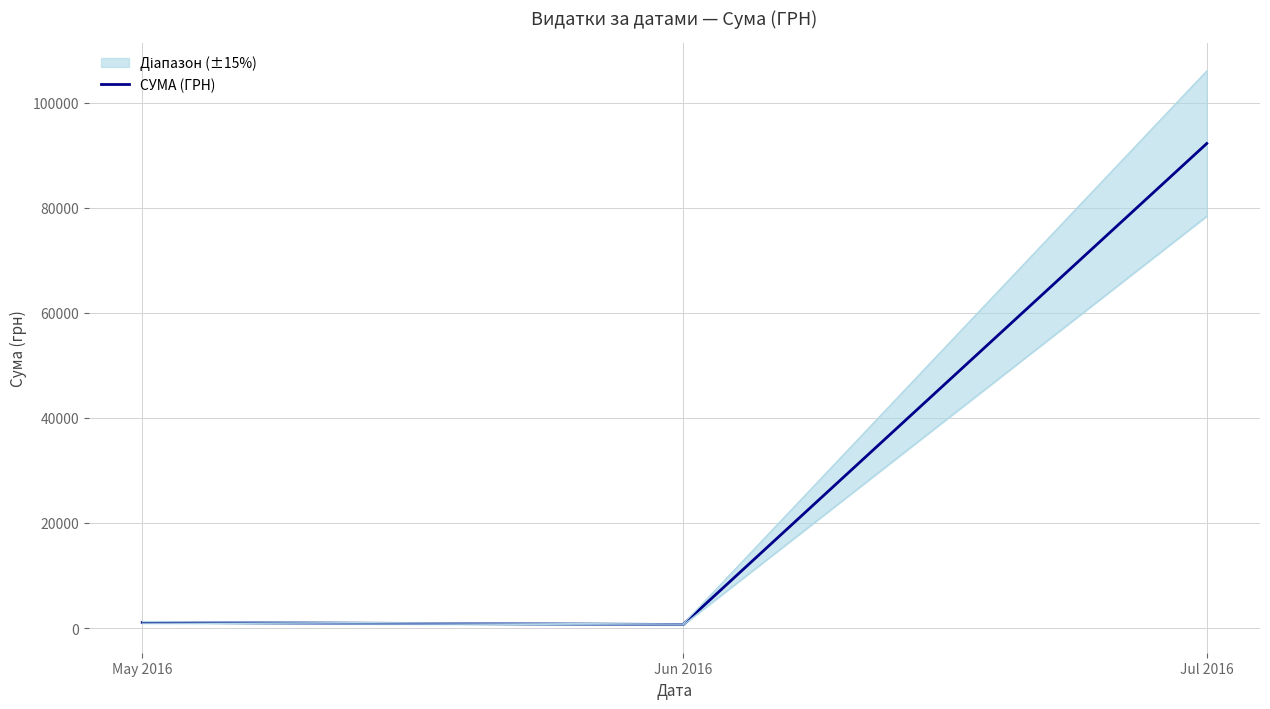

How many data points are less than 1074?

1